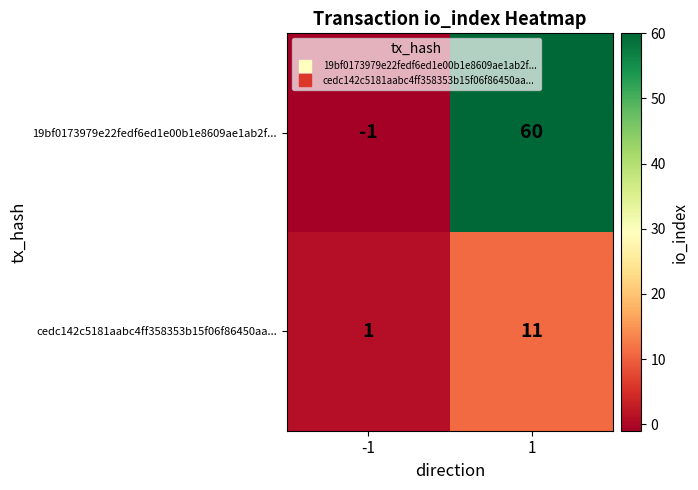

Reading left to right, list all the values displayed in this chart.

19bf0173979e22fedf6ed1e00b1e8609ae1ab2f...: -1=-1	1=60
cedc142c5181aabc4ff358353b15f06f86450aa...: -1=1	1=11